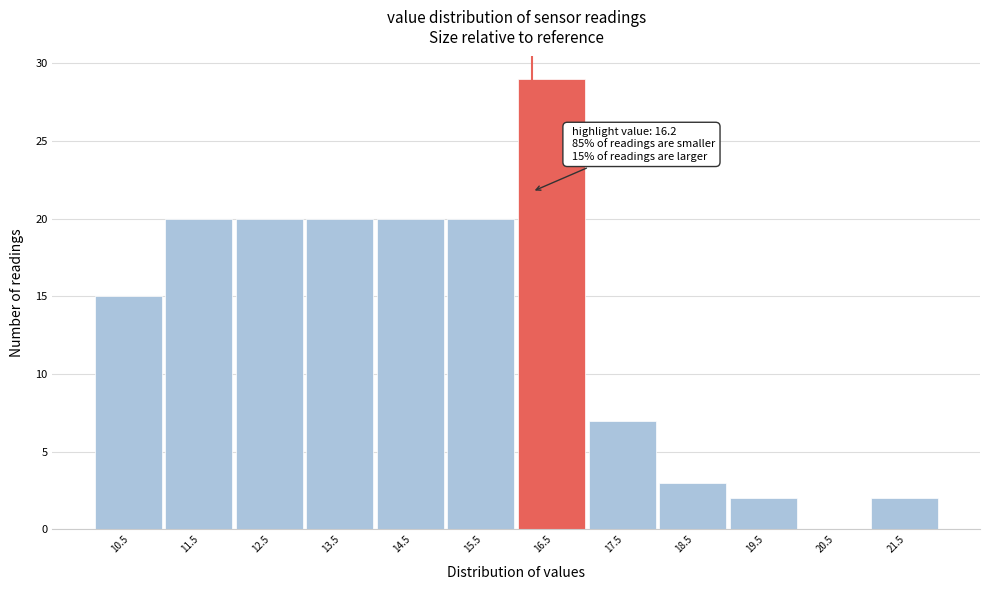

Over which range of the x-axis is the bar tallest?

16 to 17